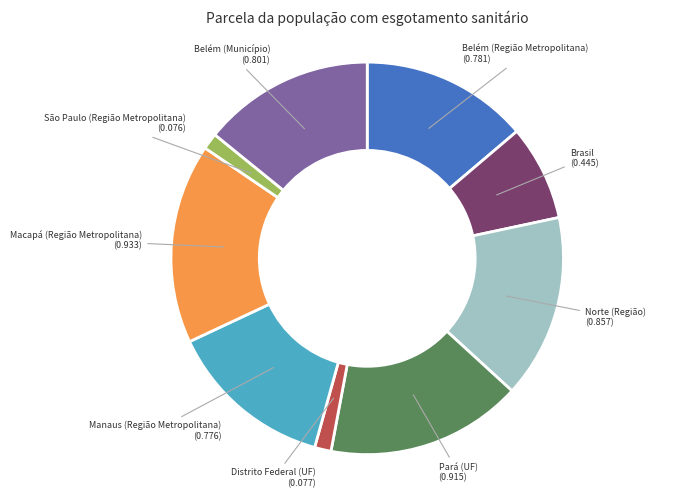

Is it true that Pará (UF) is 2% of the pie?

False